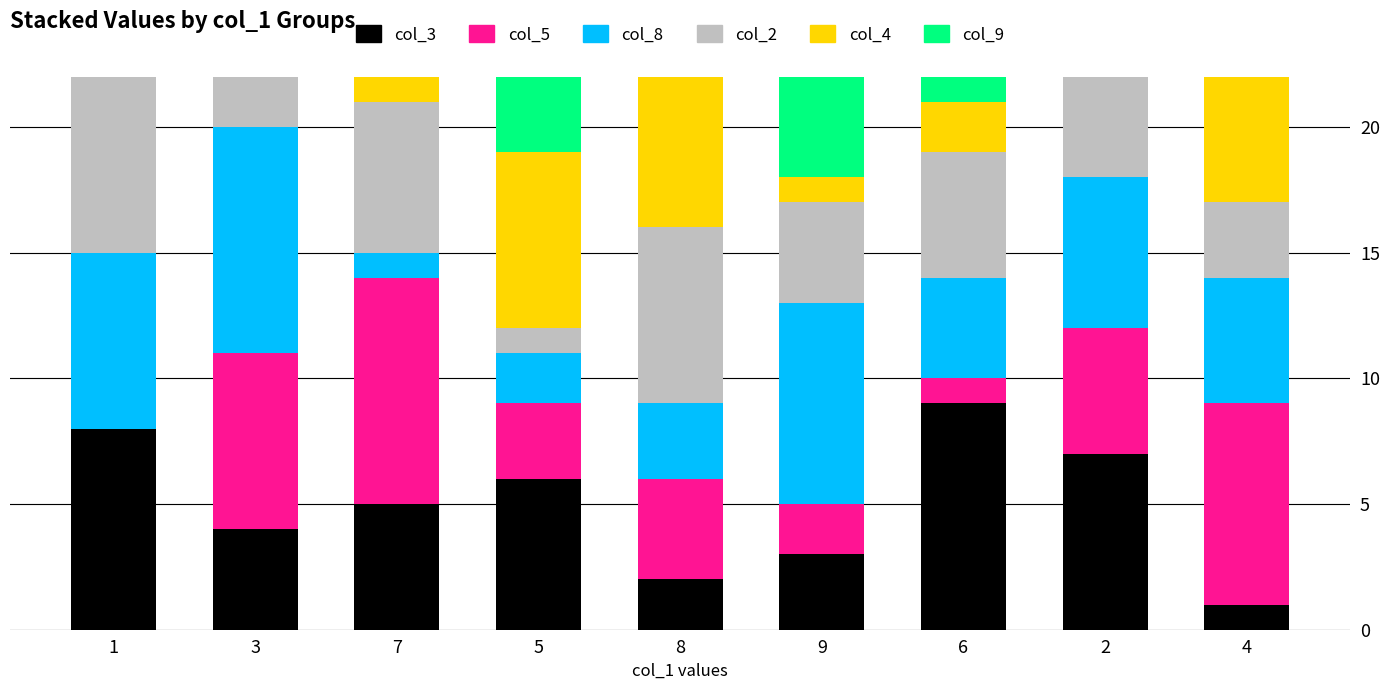

Which series has the largest total across all categories?

col_3